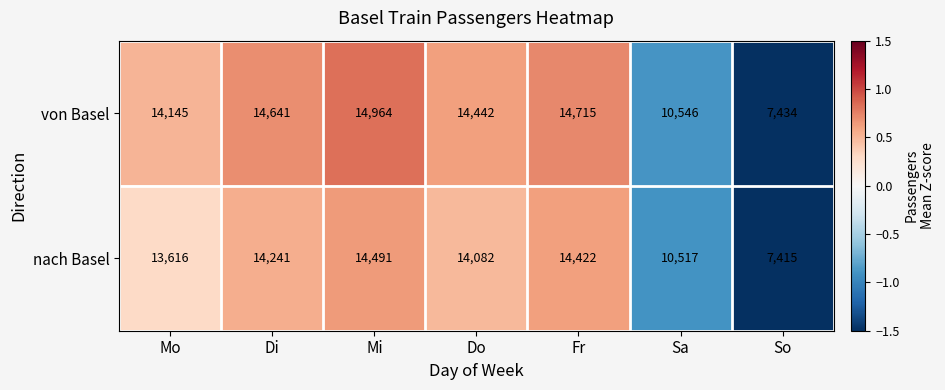

Which series changed the most between Sa and So?

von Basel